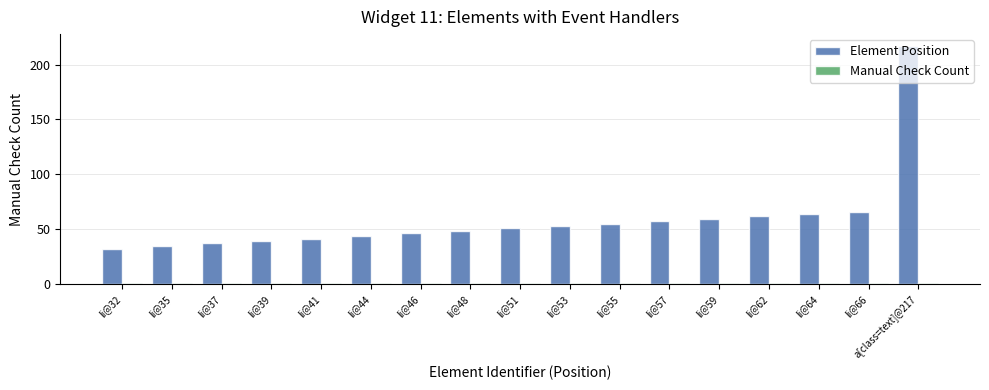

Which series has the largest range (max minus min)?

Element Position